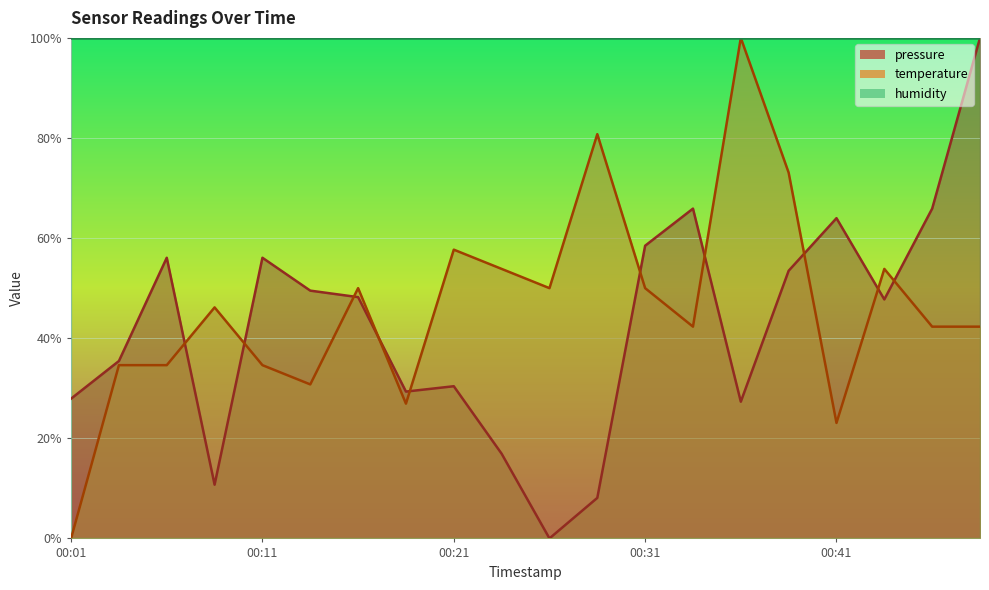

Where is the first local minimum for pressure?

00:08